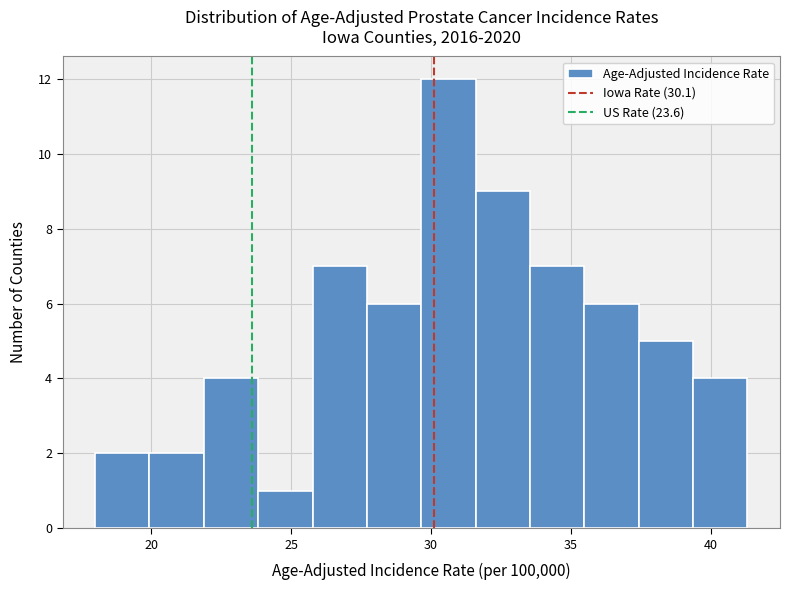

Read against the x-axis, roughly where is the centre of the tallest bar?

30.5